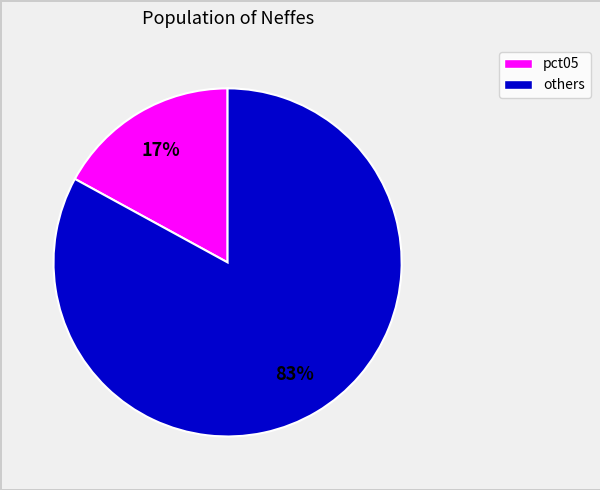

To the nearest percent, what is the difference between the largest and smallest slice percentages?

66%